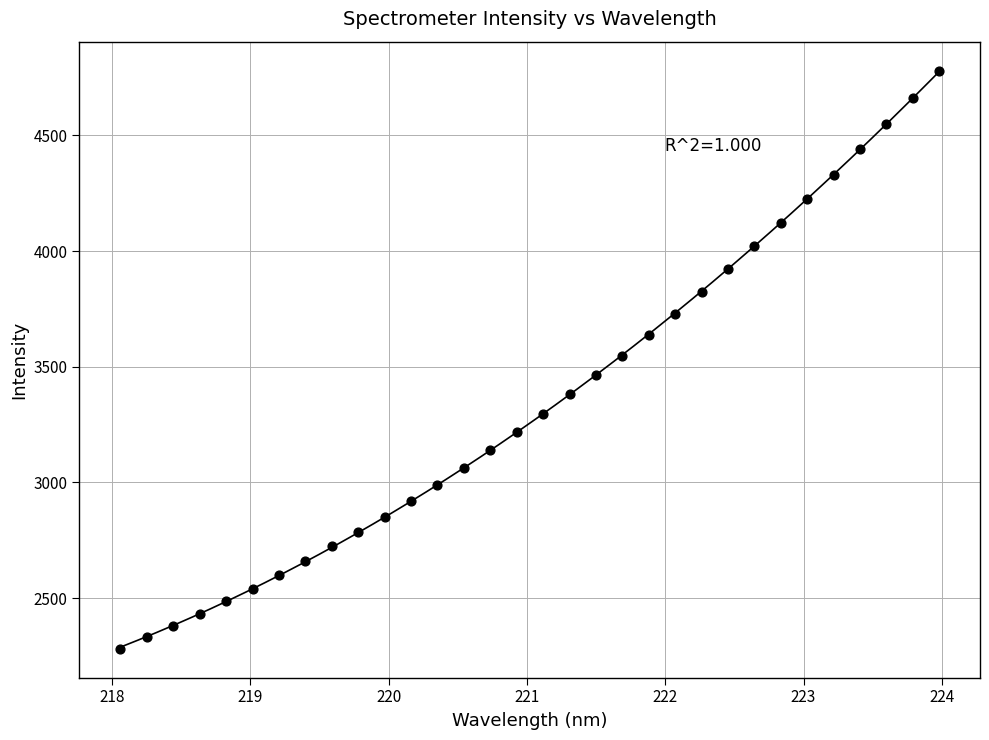

What is the range of Y values (max minus min)?

2498.2